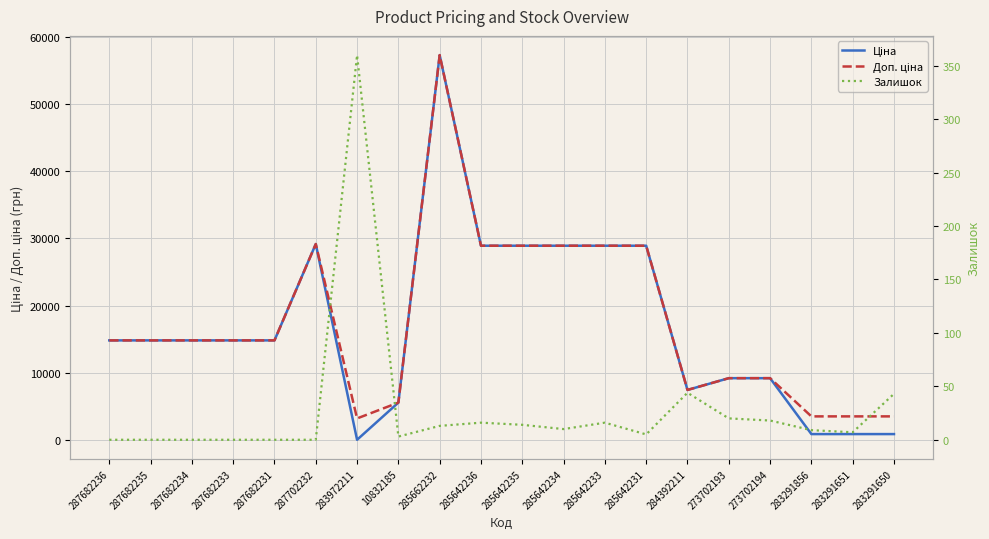

What is the sum of the Доп. ціна values at 283972211 and 283291650?

6716.9